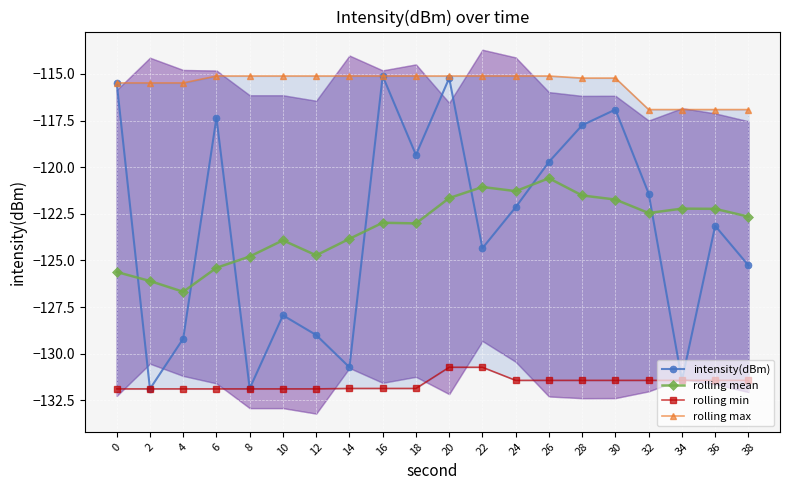

True or false: rolling max and rolling mean cross at least once.

False